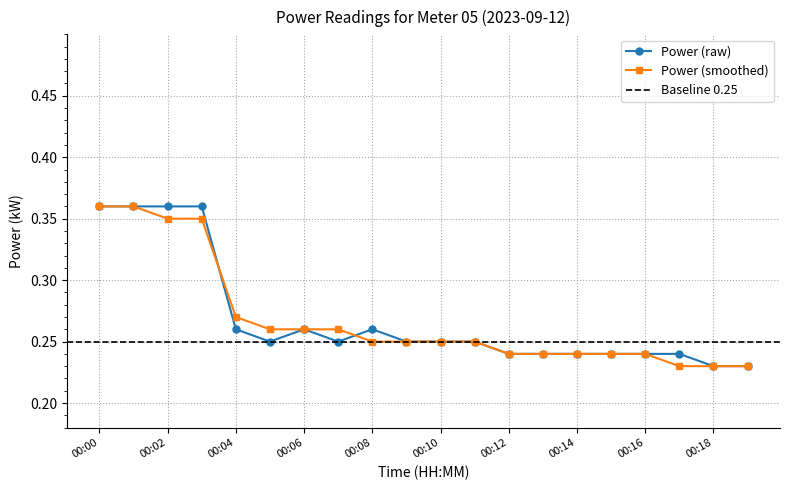

Reading left to right, transcribe all the data shown in this chart.

meter 05: 0.4	0.4	0.4	0.4	0.3	0.2	0.3	0.2	0.3	0.2	0.2	0.2	0.2	0.2	0.2	0.2	0.2	0.2	0.2	0.2
power: 0.4	0.4	0.3	0.3	0.3	0.3	0.3	0.3	0.2	0.2	0.2	0.2	0.2	0.2	0.2	0.2	0.2	0.2	0.2	0.2